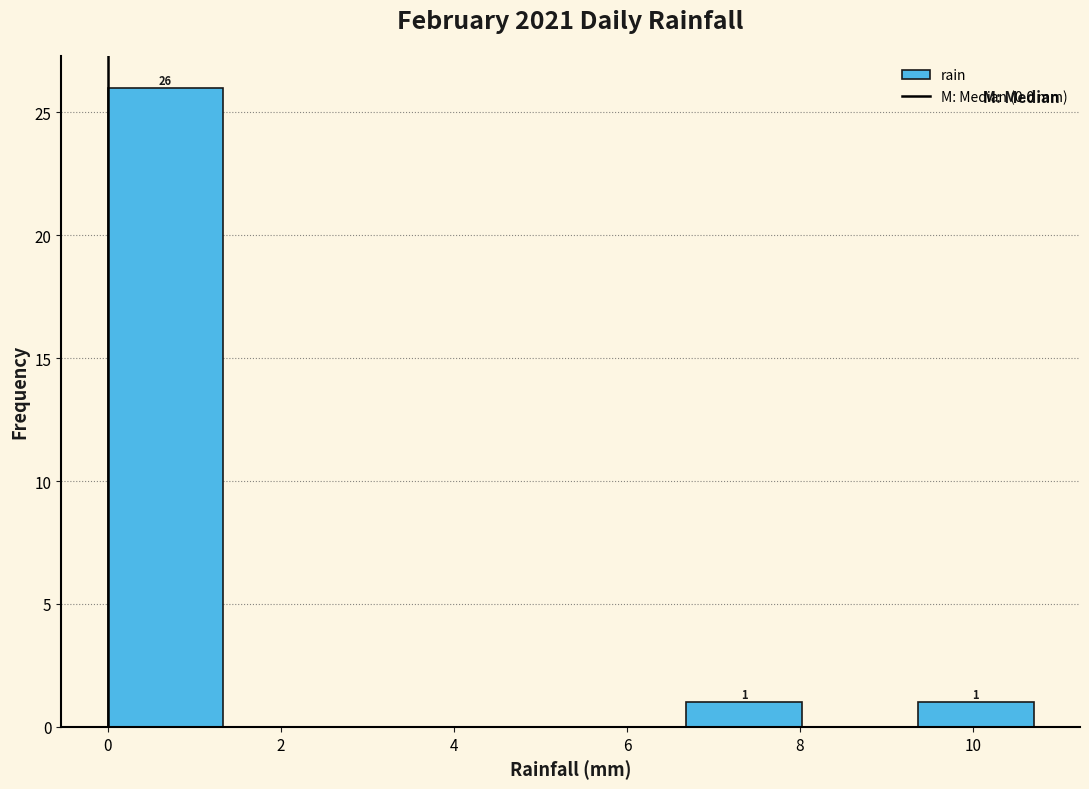

Which range on the x-axis has the tallest bar?

0.0 to 1.4